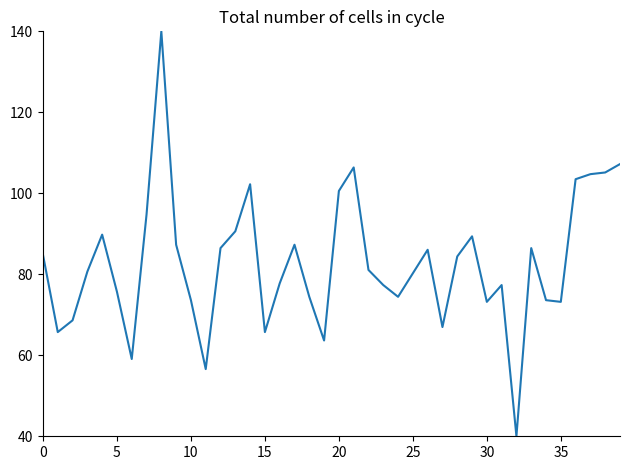

How many series are shown in this chart?

1